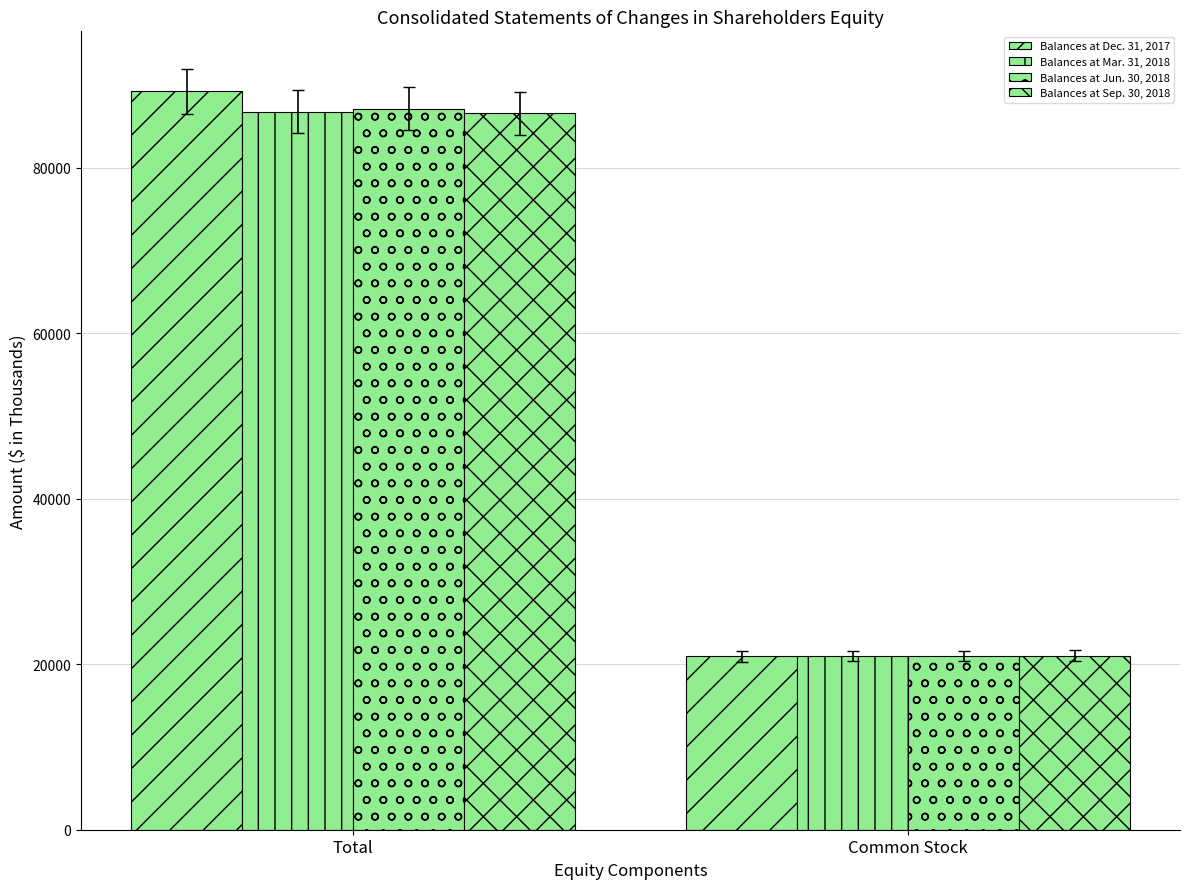

How many values in the Balances at Dec. 31, 2017 series are below 89191?

1